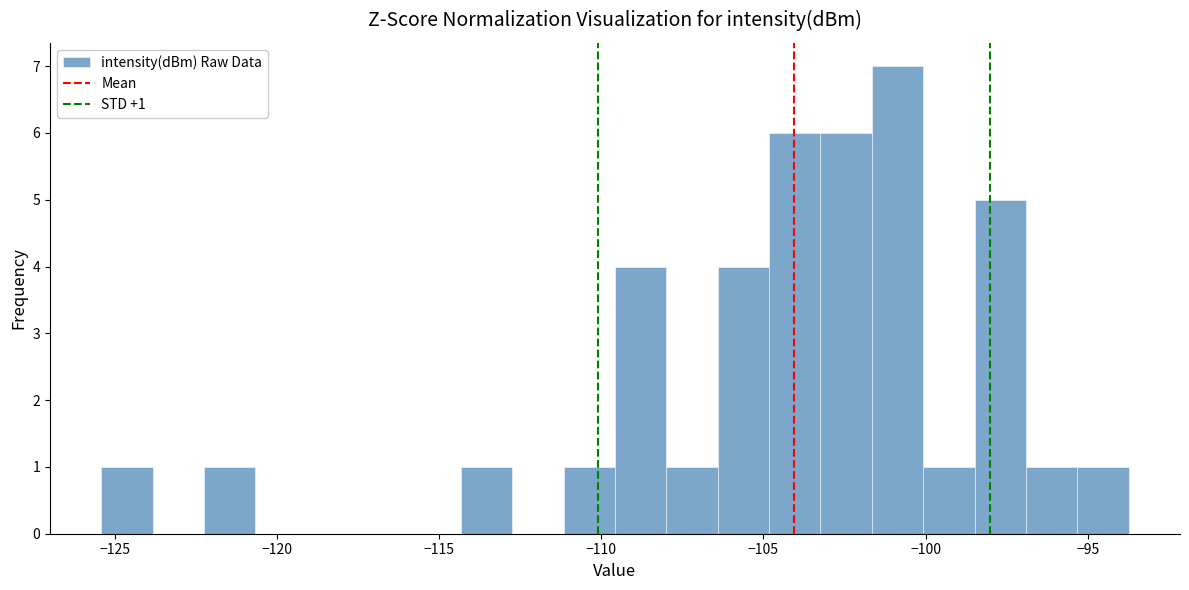

Read against the x-axis, roughly where is the centre of the tallest bar?

-101.0